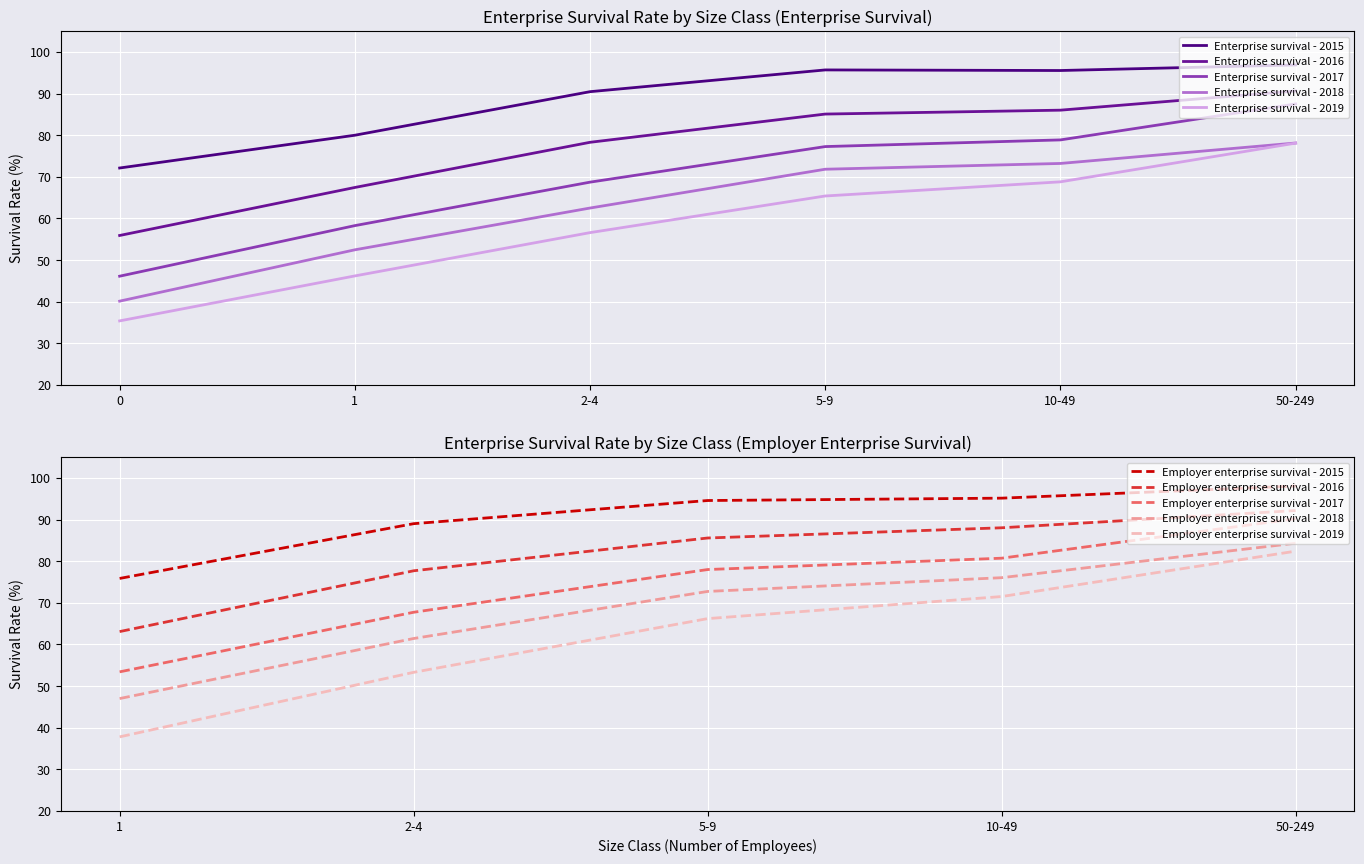

Where is Enterprise survival - 2015 nearest to the value 84?

1